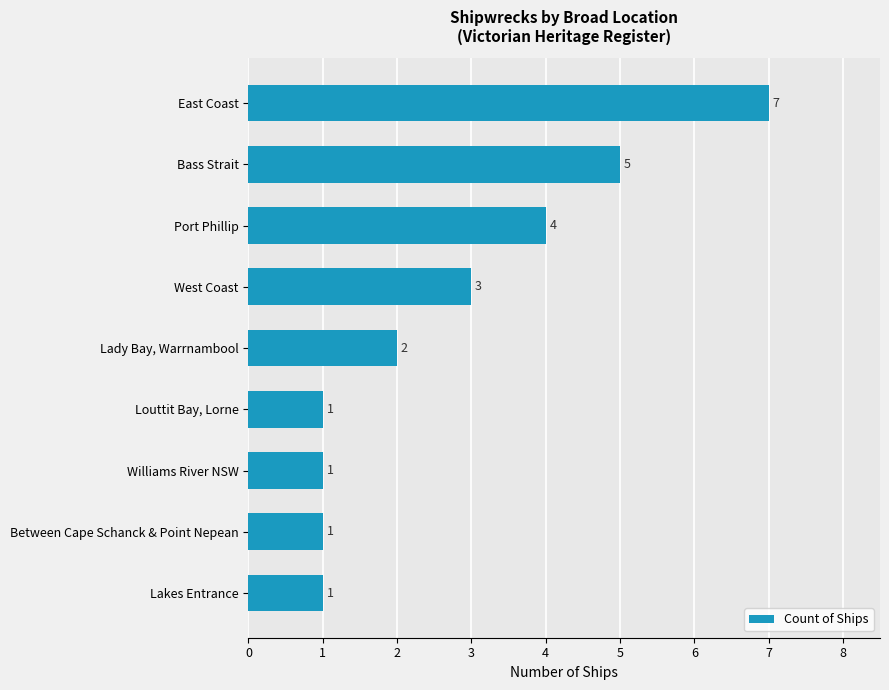

Where is the data nearest to the value 4?

Port Phillip